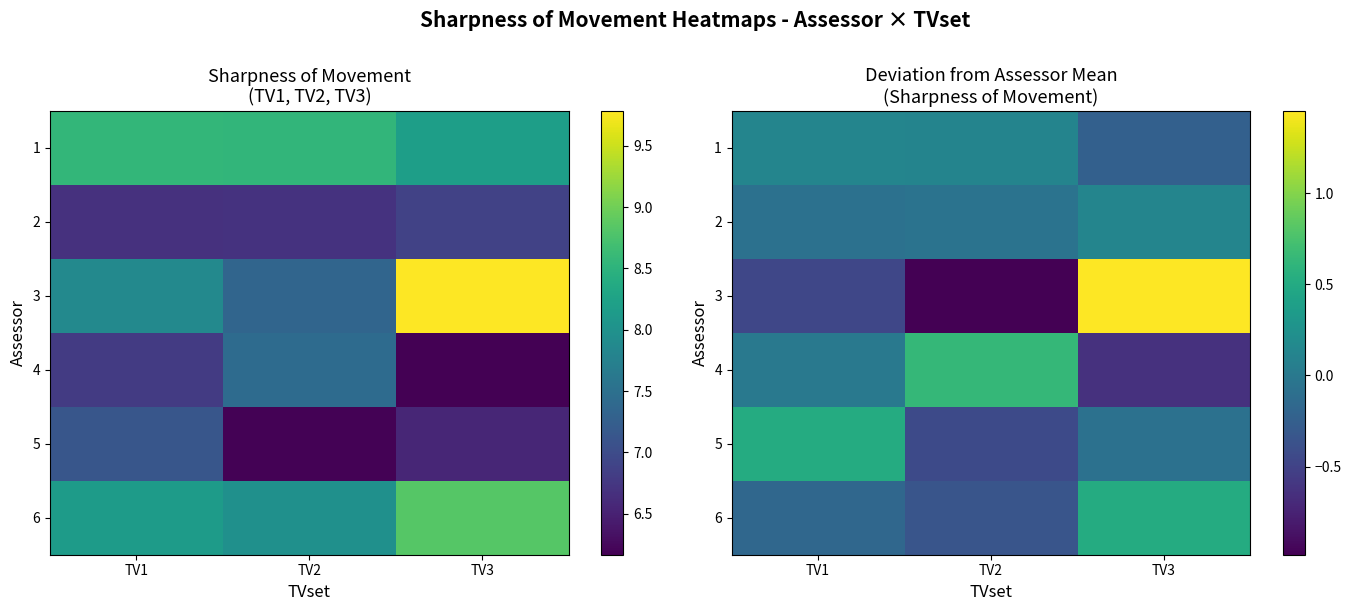

Between TV2 and TV3, which is larger?

TV2